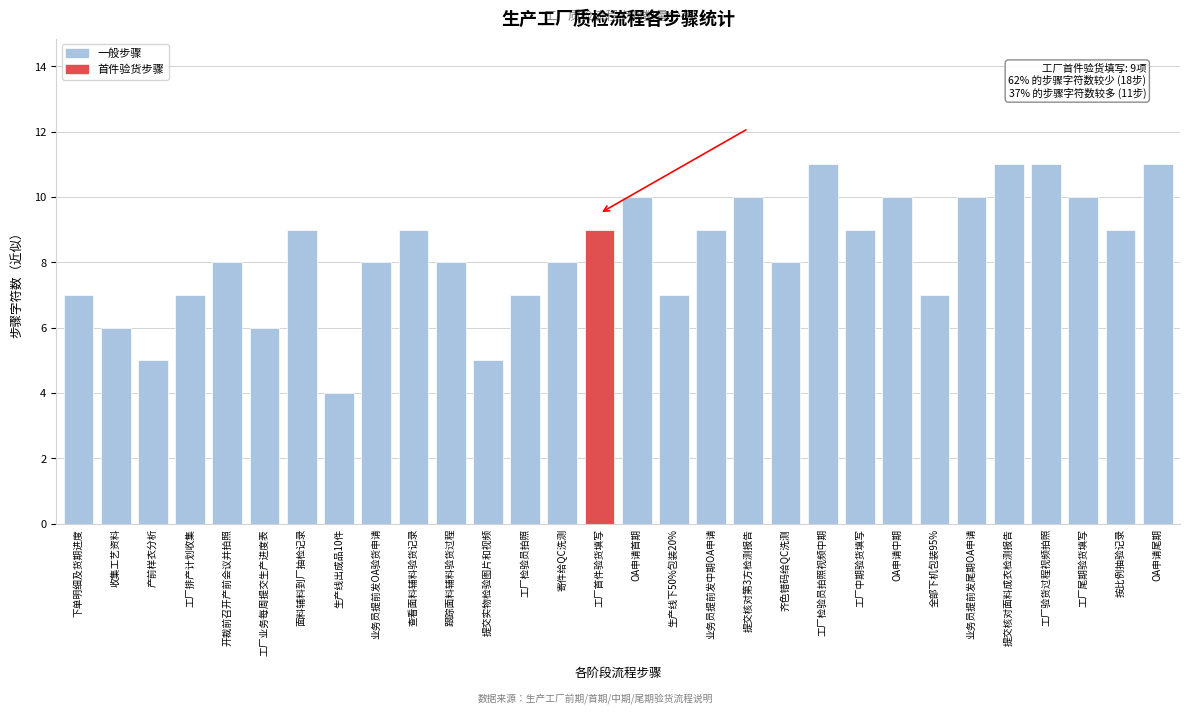

Reading right to left, list all the values displayed in this chart.

11	9	10	11	11	10	7	10	9	11	8	10	9	7	10	9	8	7	5	8	9	8	4	9	6	8	7	5	6	7